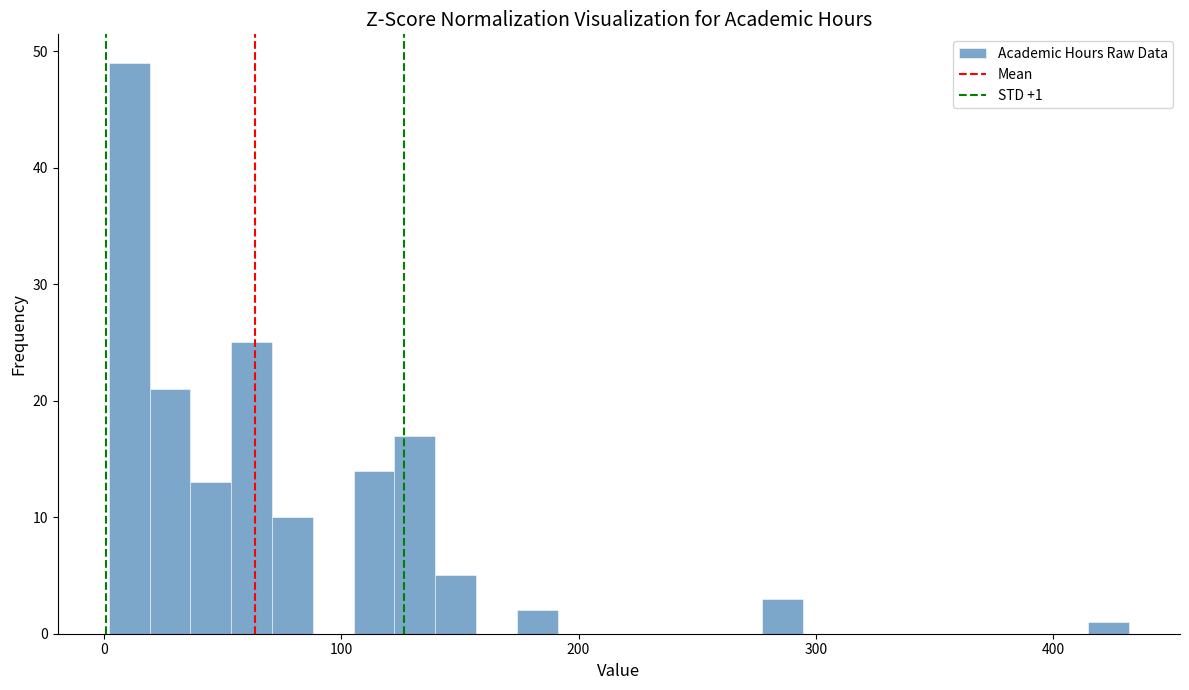

Read against the x-axis, roughly where is the centre of the tallest bar?

10